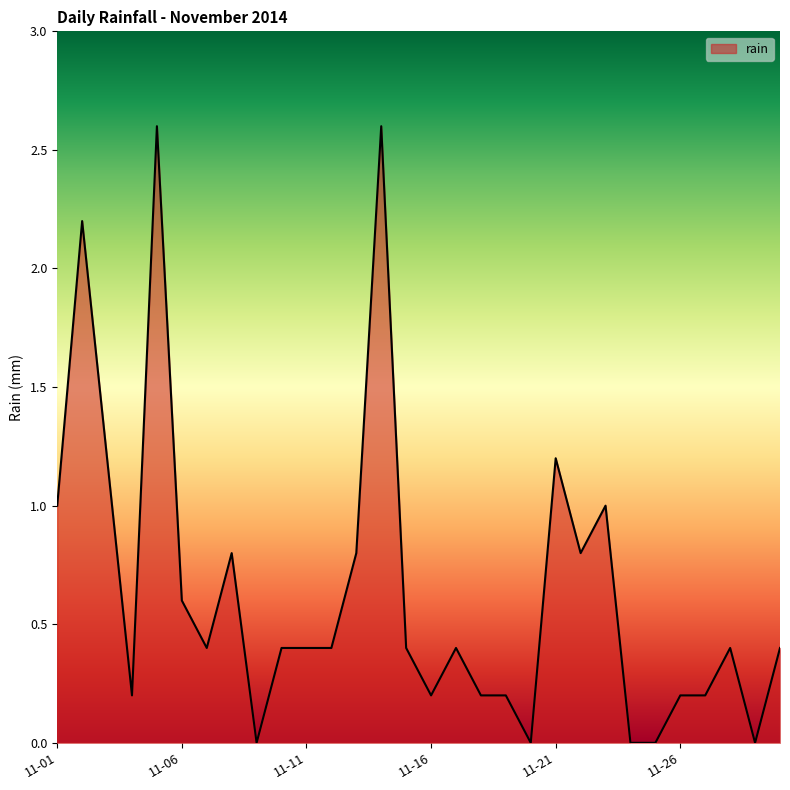

What is the greatest value displayed?

2.6